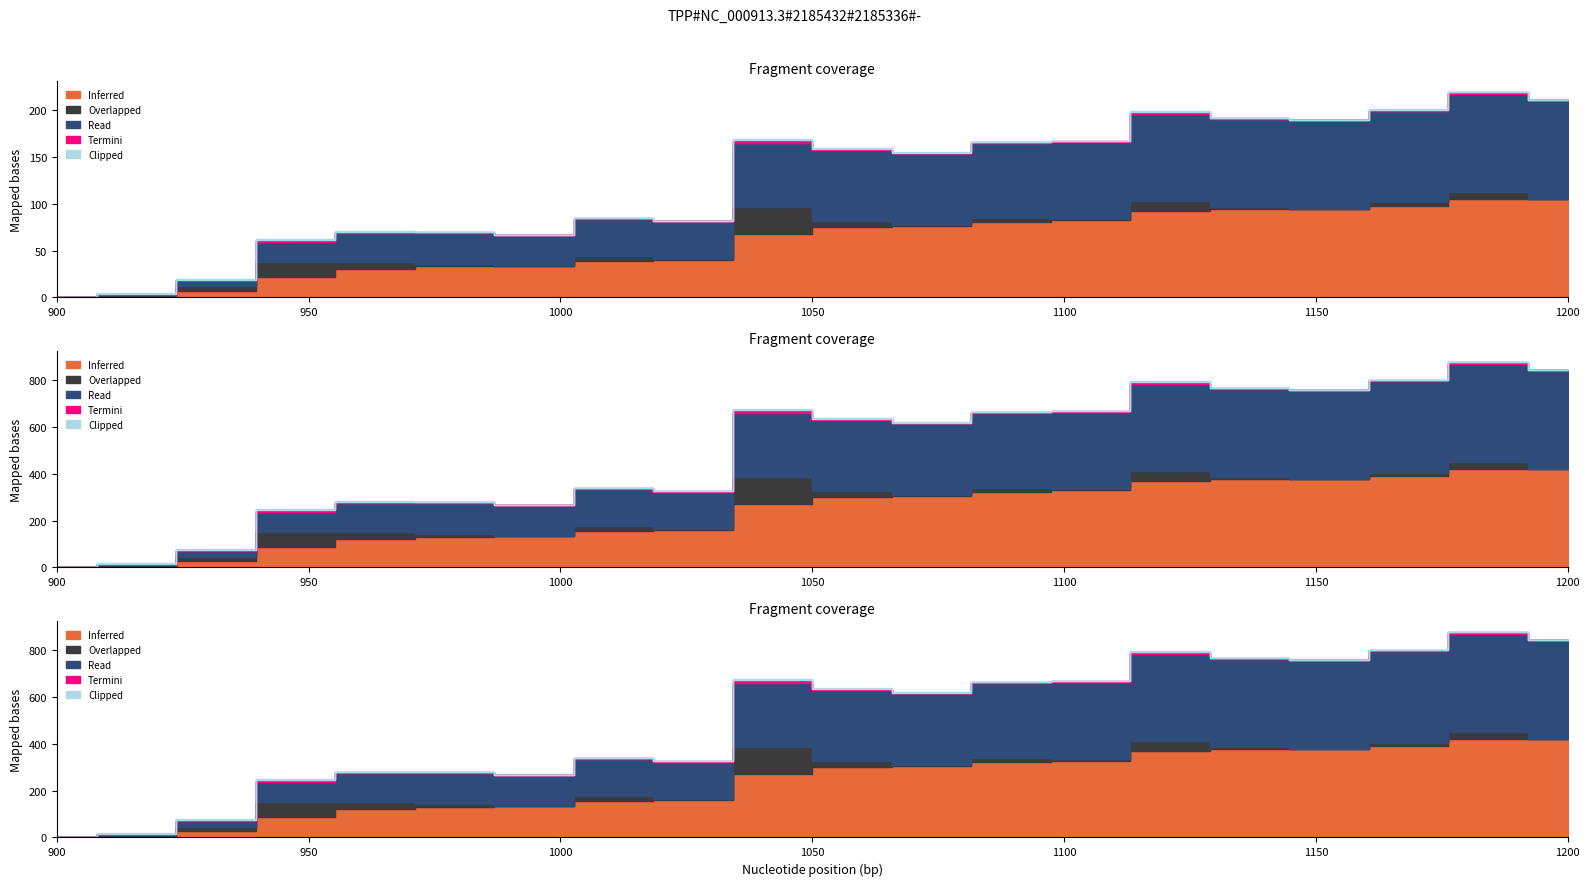

What is the highest value of the Clipped series?

1.4